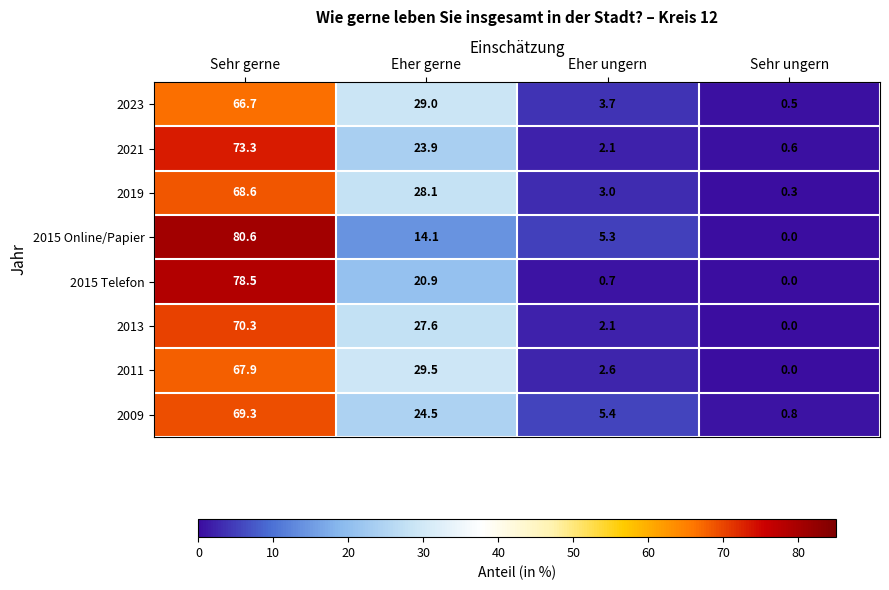

What is the spread (max minus min) of values at Sehr ungern?

0.8